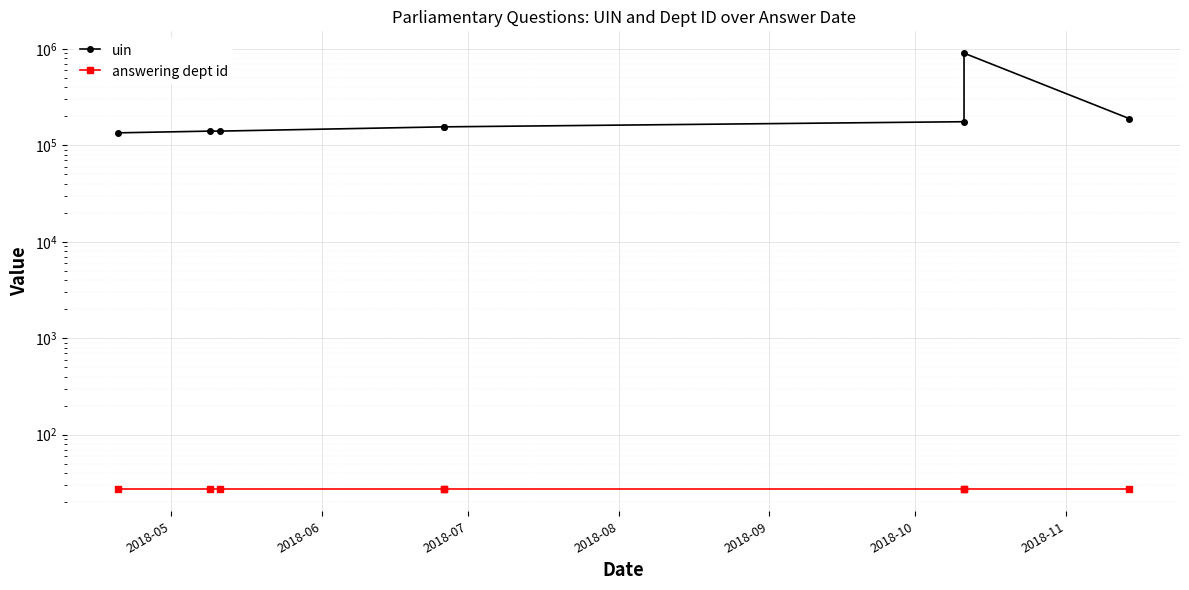

Is the value of answering dept id at 2018-09 greater than the value of uin at 2018-08?

No